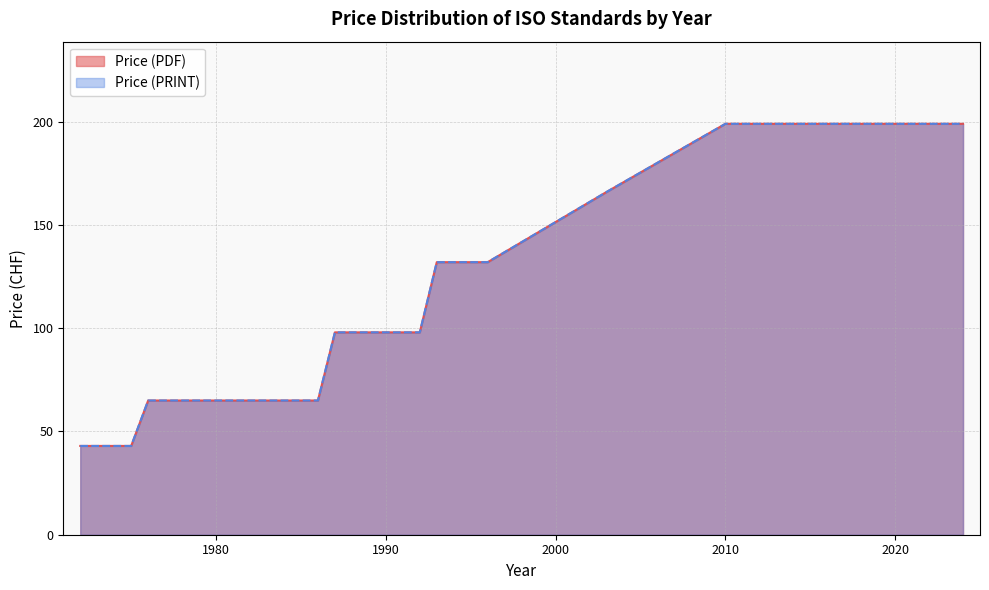

What is the difference between the maximum and minimum values in the Price (PDF) series?

156